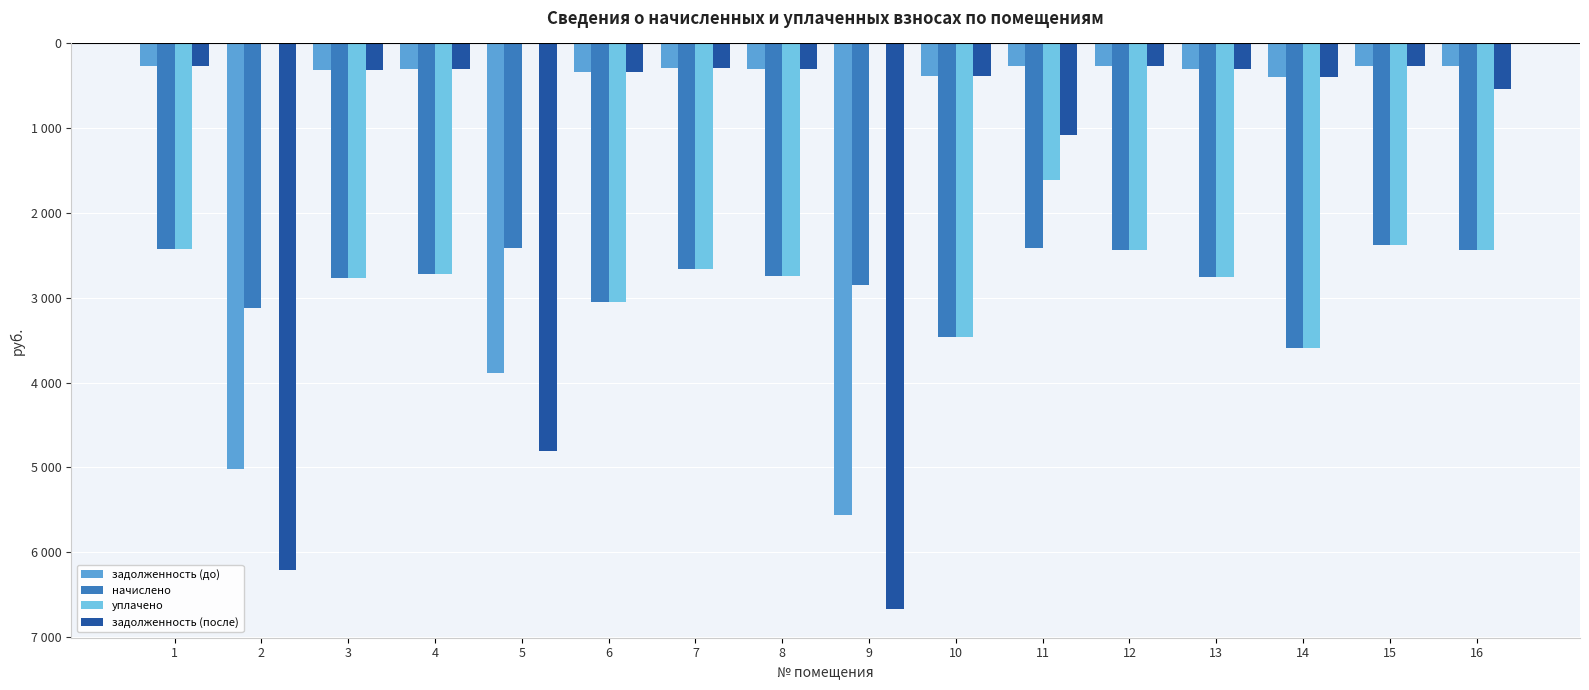

What is the value of the задолженность (после) bar at the 13th from the left?

-306.4